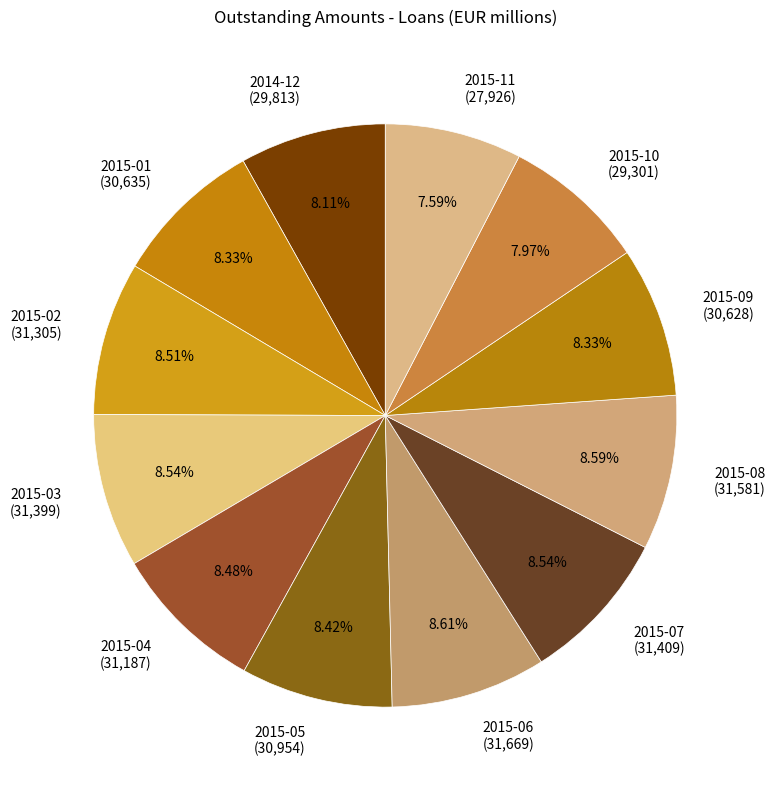

How many segments does this pie chart have?

12